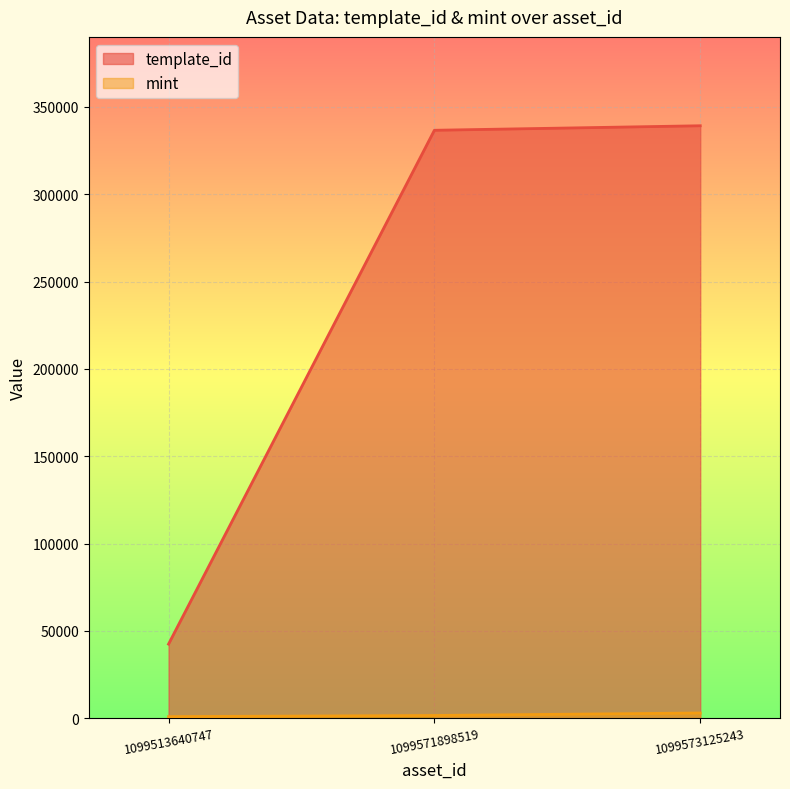

At how many categories does at least one series exceed 93492?

2